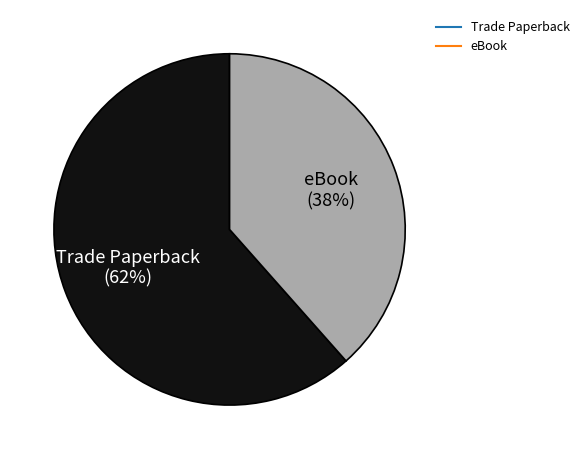

Count the number of slices in the pie.

2